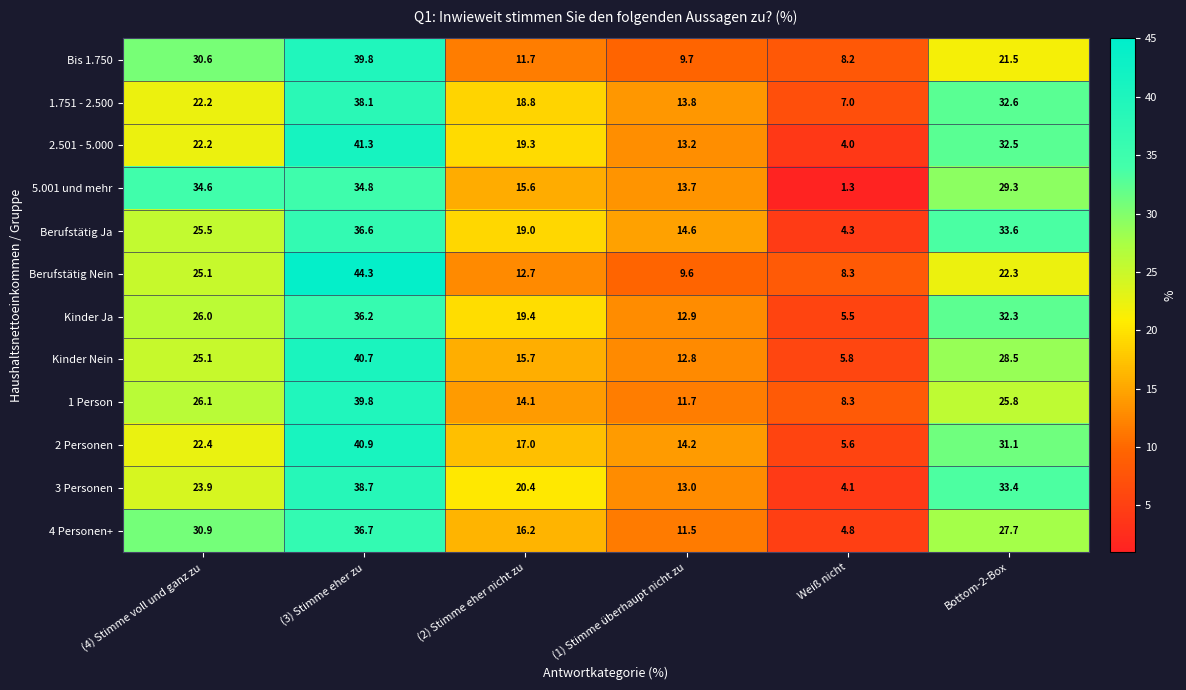

What is the maximum value for 3 Personen?

38.7